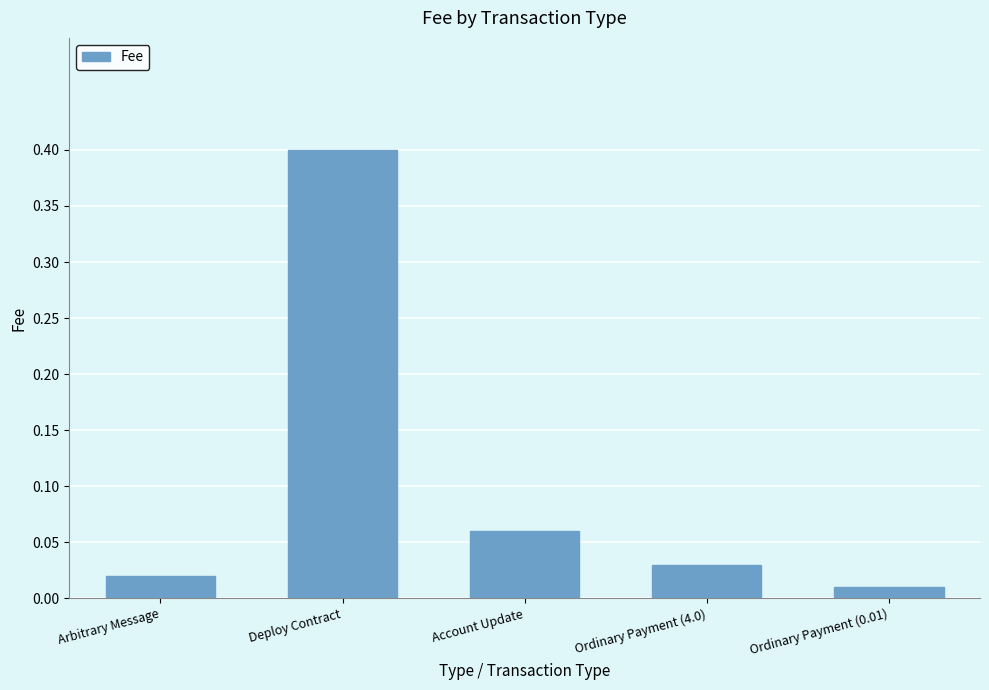

The value at Deploy Contract is 0.4. True or false?

True